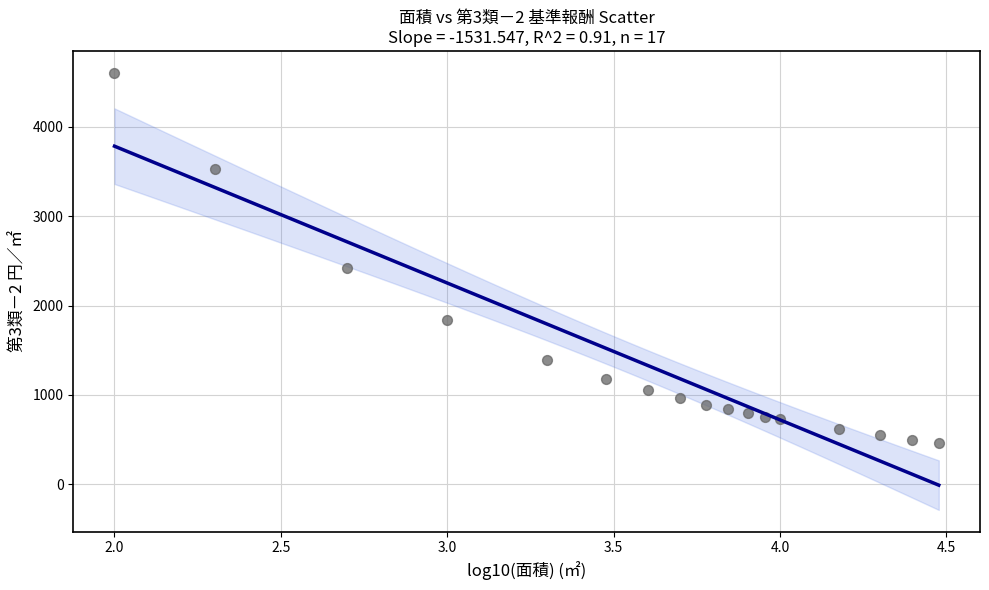

What is the range of Y values (max minus min)?

4140